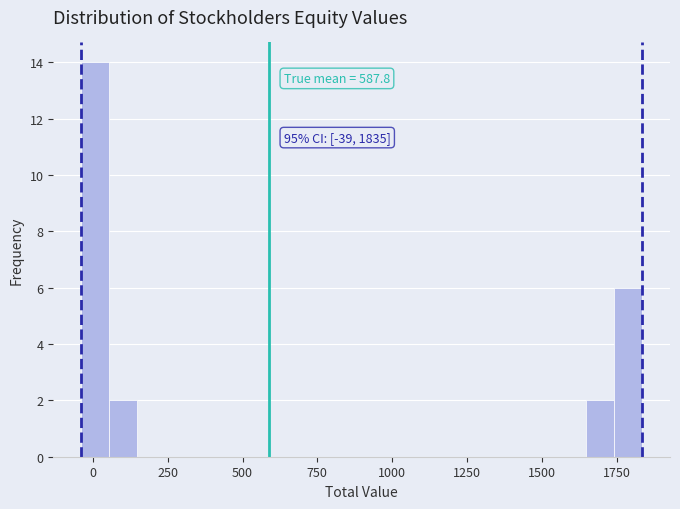

Around what value on the x-axis is the tallest bar? Give the approximate position of its centre, as read against the axis.

0